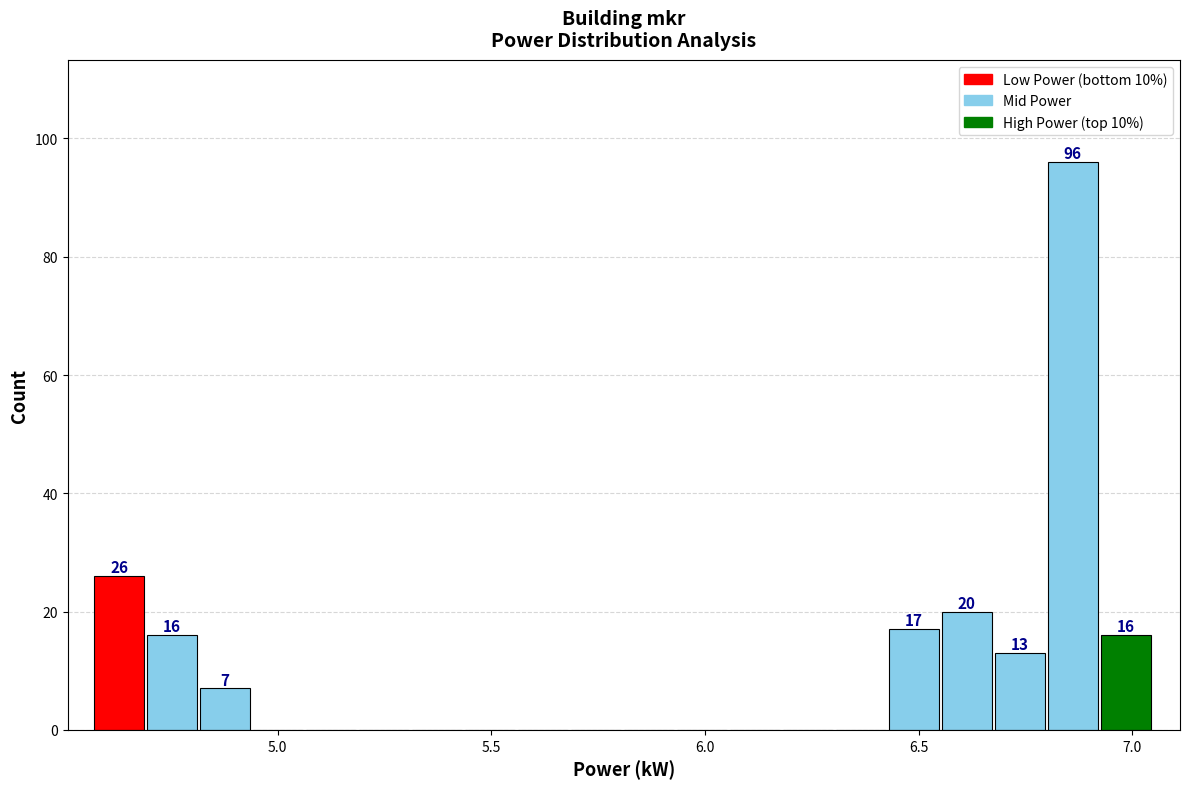

Read against the x-axis, roughly where is the centre of the tallest bar?

6.85